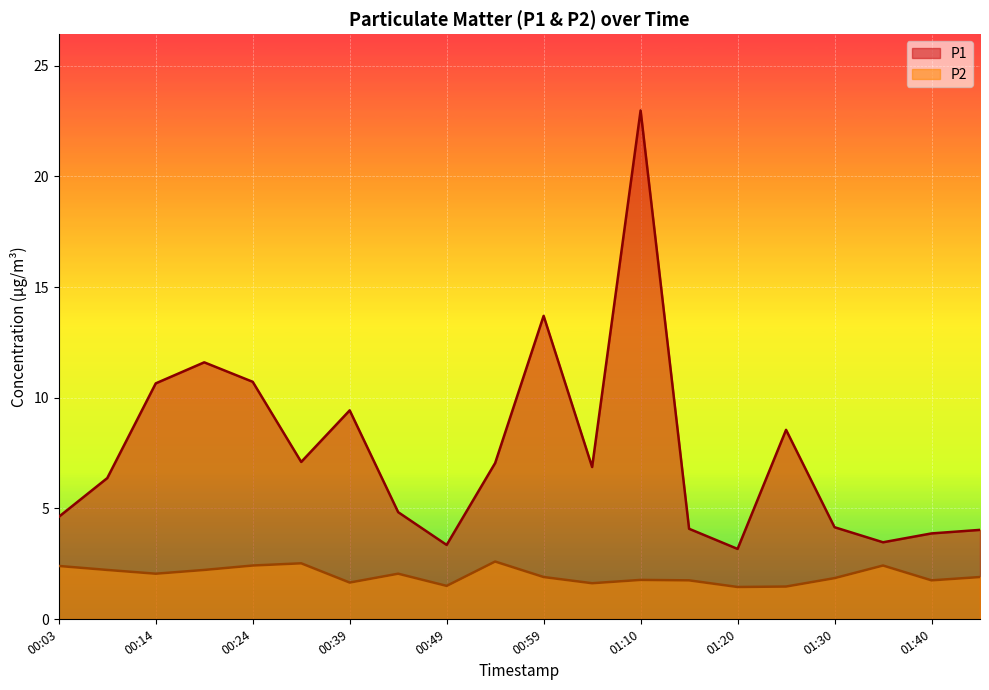

How many lines are shown in the chart?

2